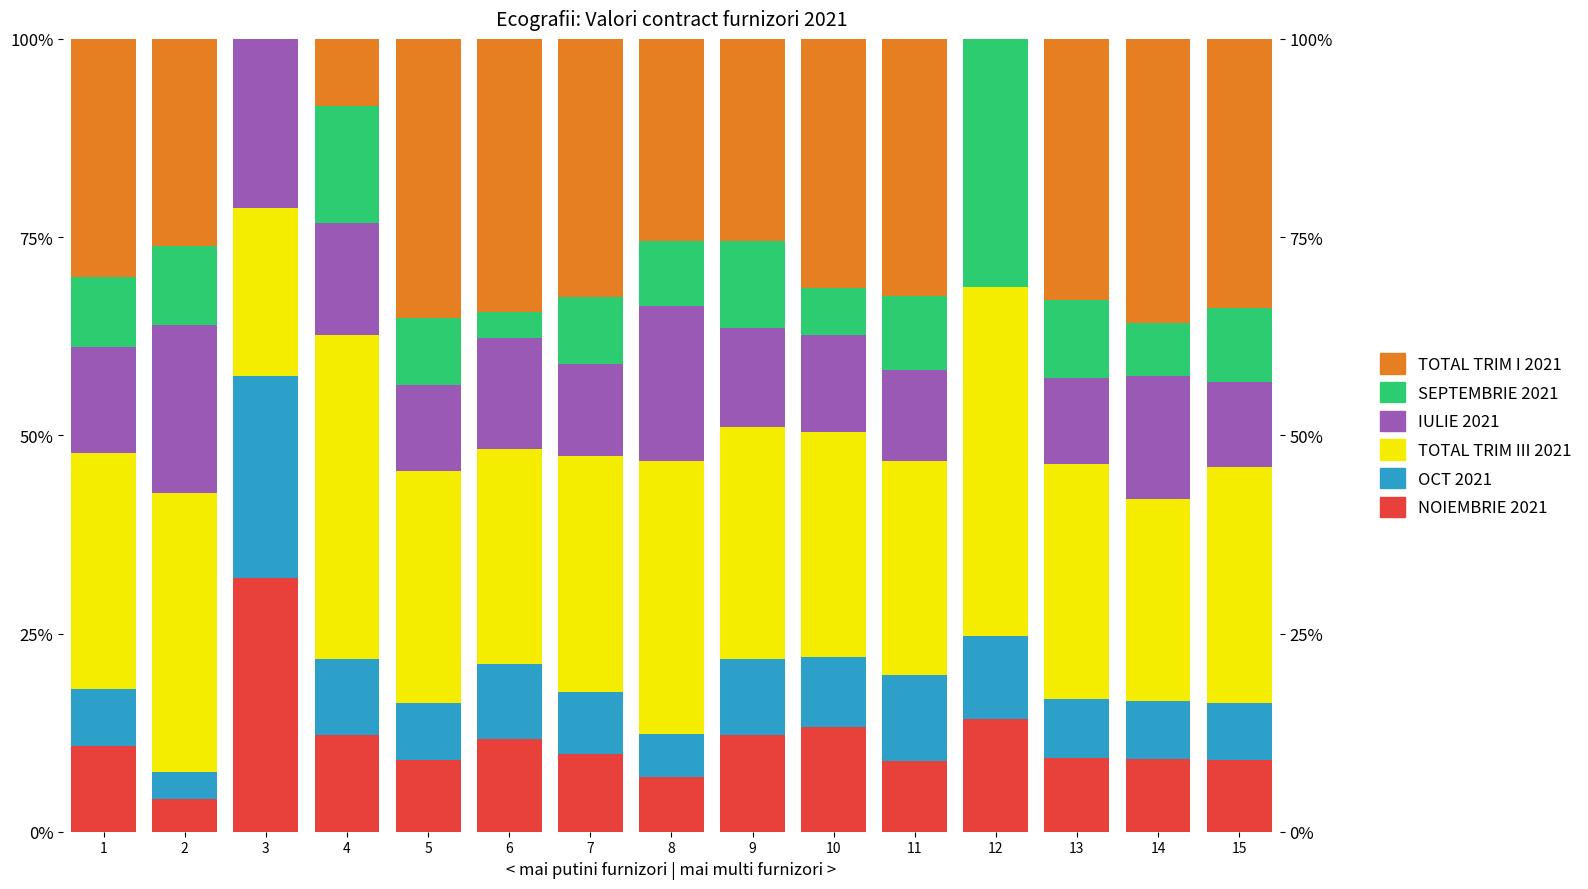

What is the value of the IULIE 2021 bar at the 2nd from the left?

21.2